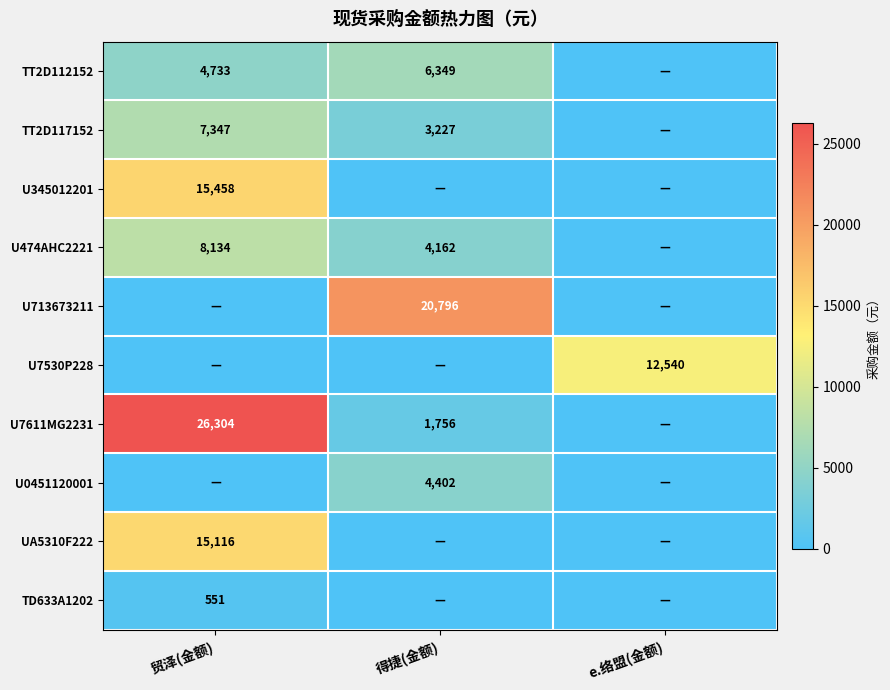

True or false: TT2D112152 has a value of 8975.1 at 得捷(金额).

False